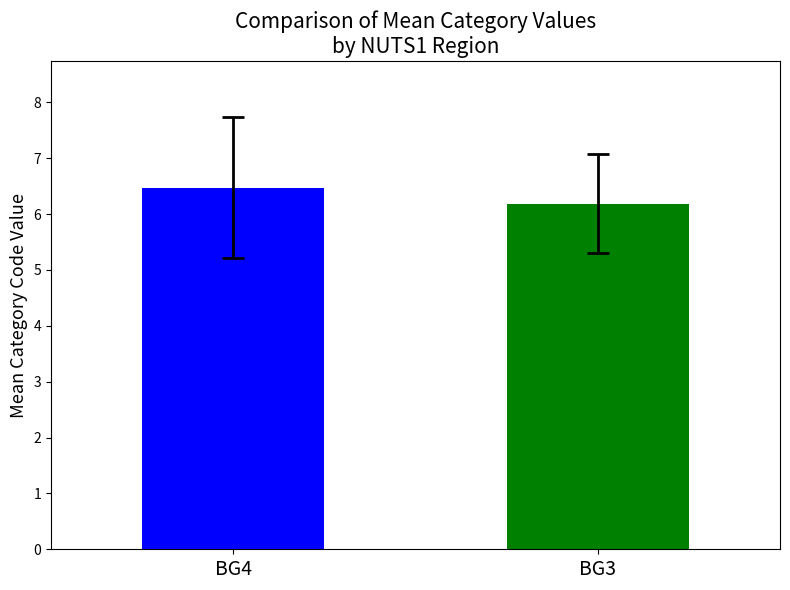

How many series are shown in this chart?

1